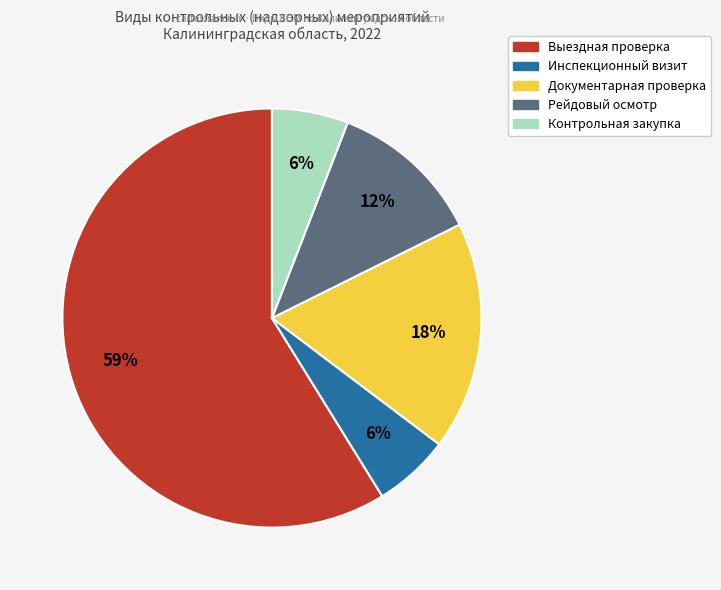

Combined, do Контрольная закупка and Инспекционный визит account for over 50%?

No